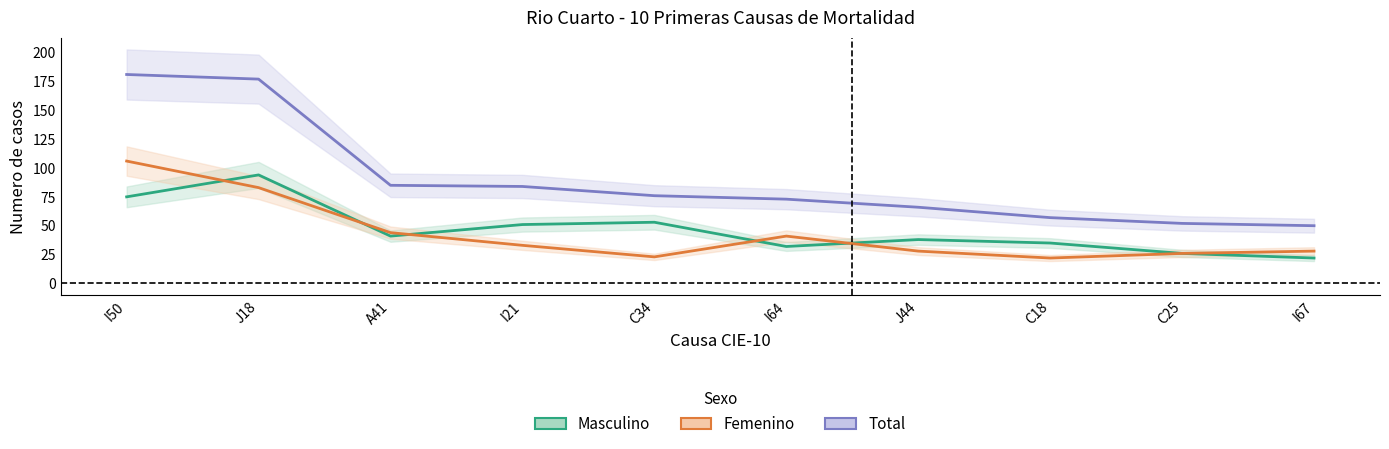

What position from the left is I67?

10